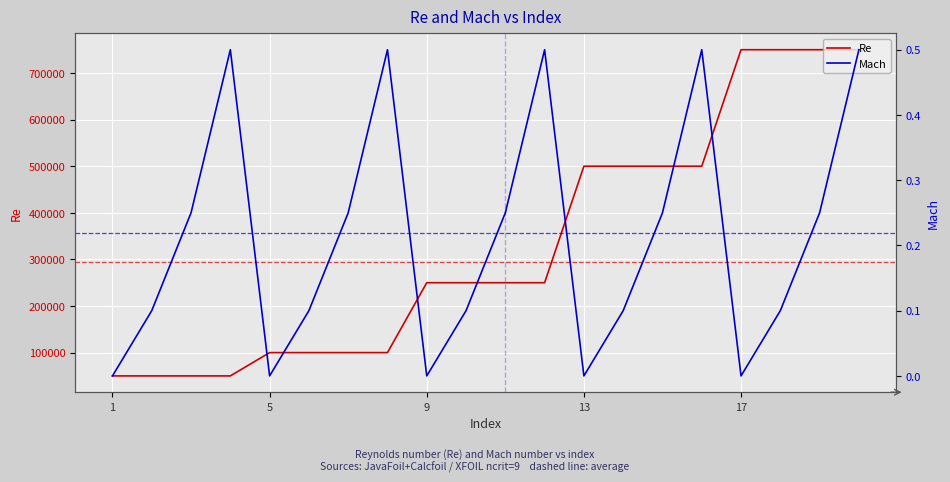

What is the minimum value for Re?

50000